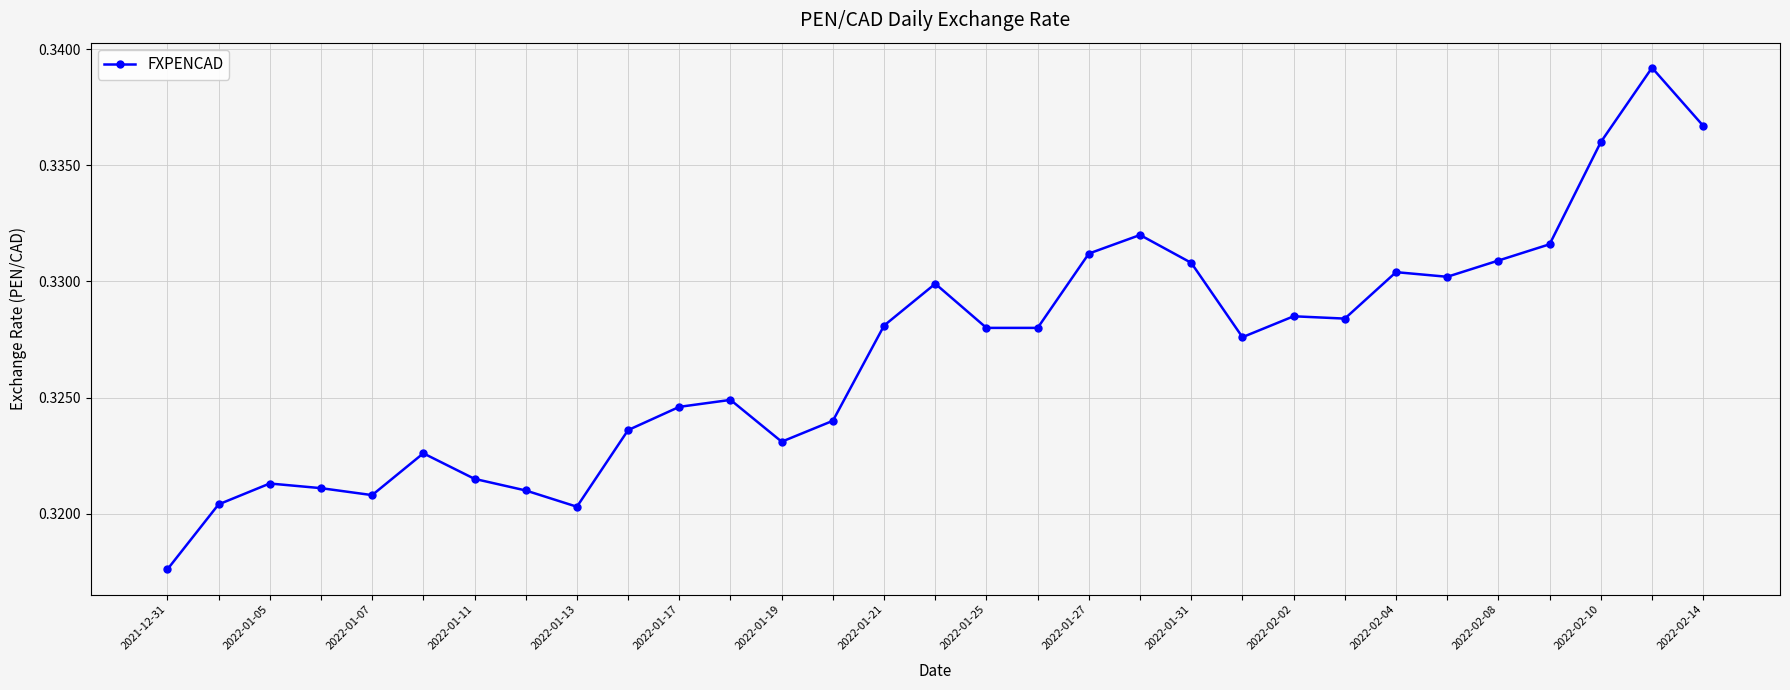

How many values are between 0 and 1?

31